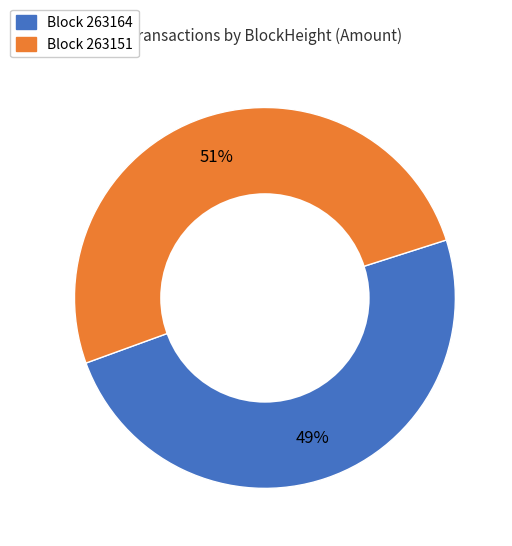

Is there a majority slice in this chart?

Yes